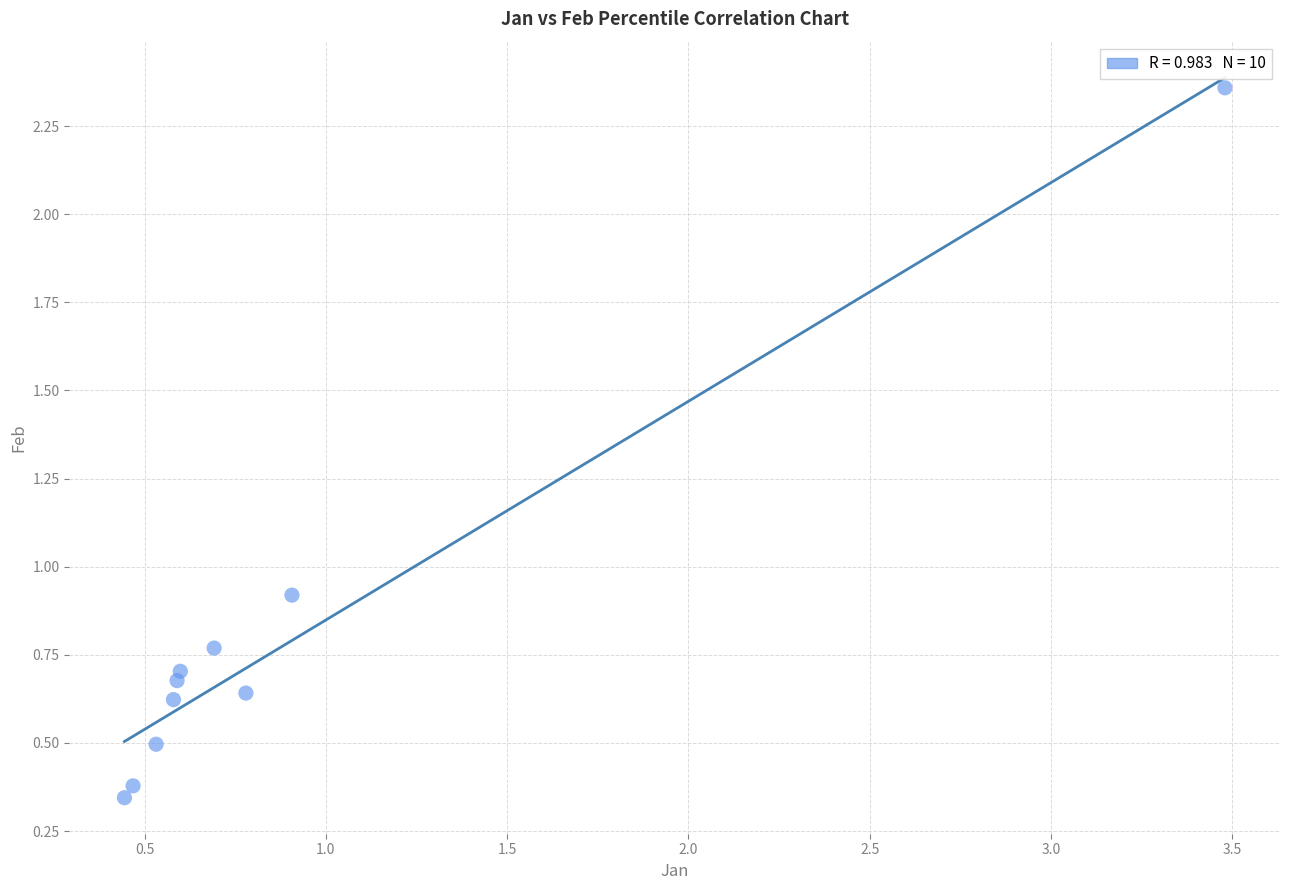

What Y value in the scatter plot is closest to 1?

0.9